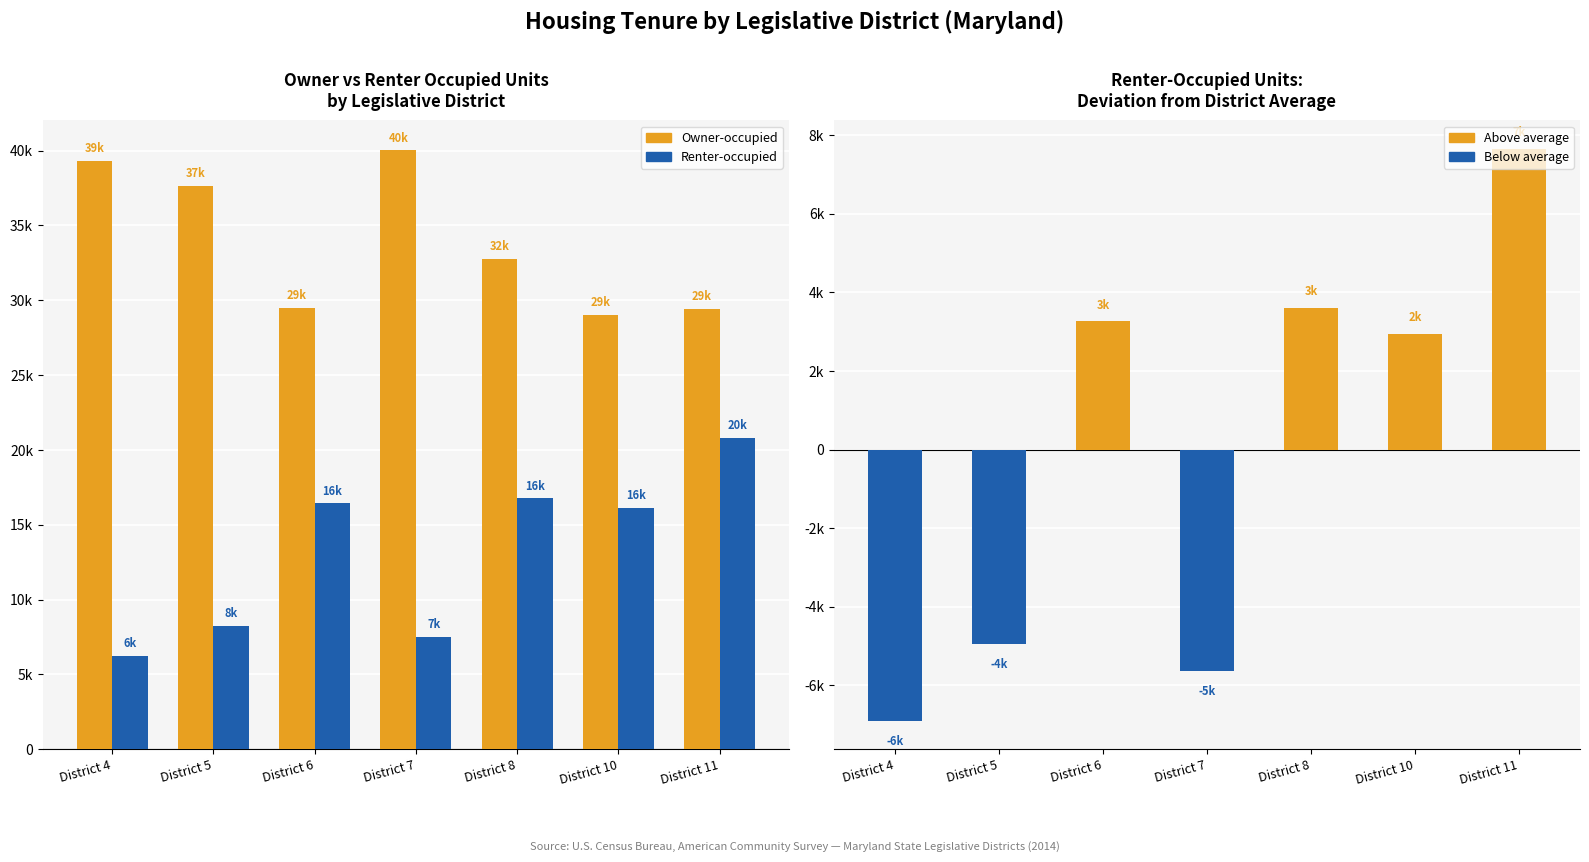

List the labels in order of Renter-occupied value, largest first.

District 11, District 8, District 6, District 10, District 5, District 7, District 4